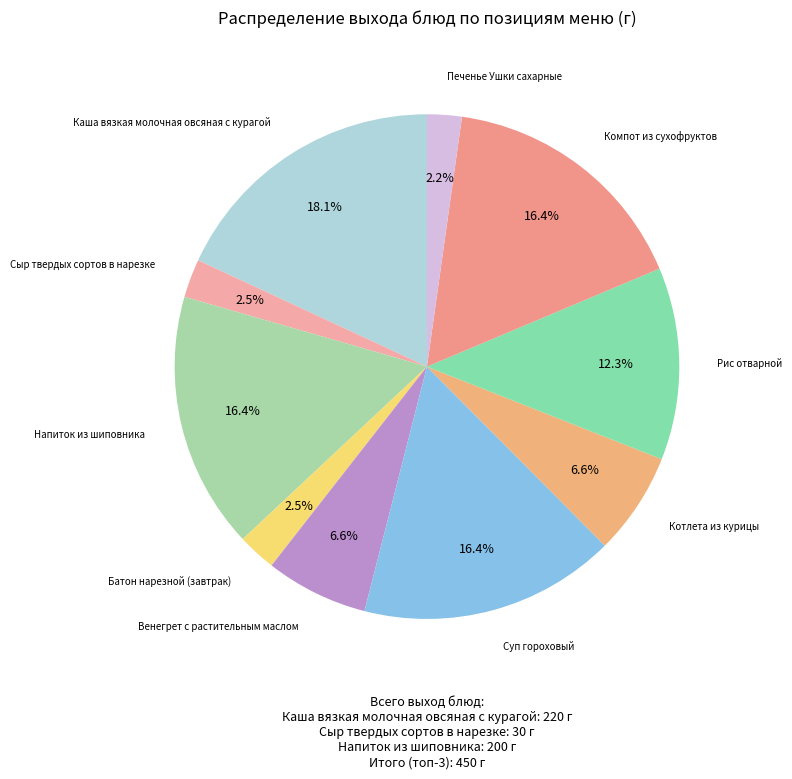

Count the number of slices in the pie.

10